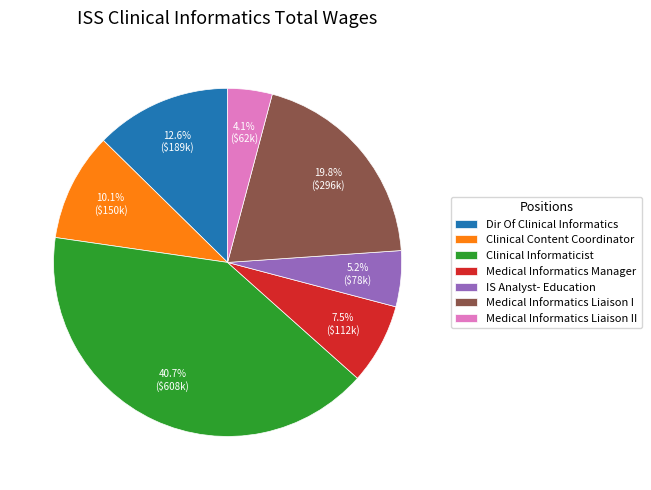

To the nearest percent, what is the combined percentage of IS Analyst- Education and Clinical Informaticist?

46%